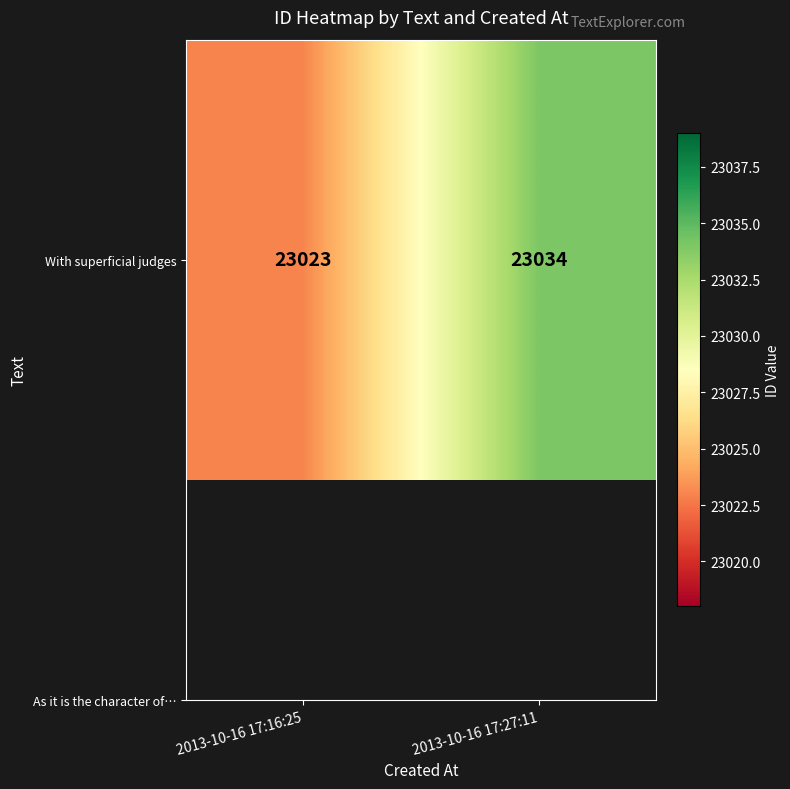

Reading right to left, extract all data points from this chart.

2013-10-16 17:27:11=23034	2013-10-16 17:16:25=23023